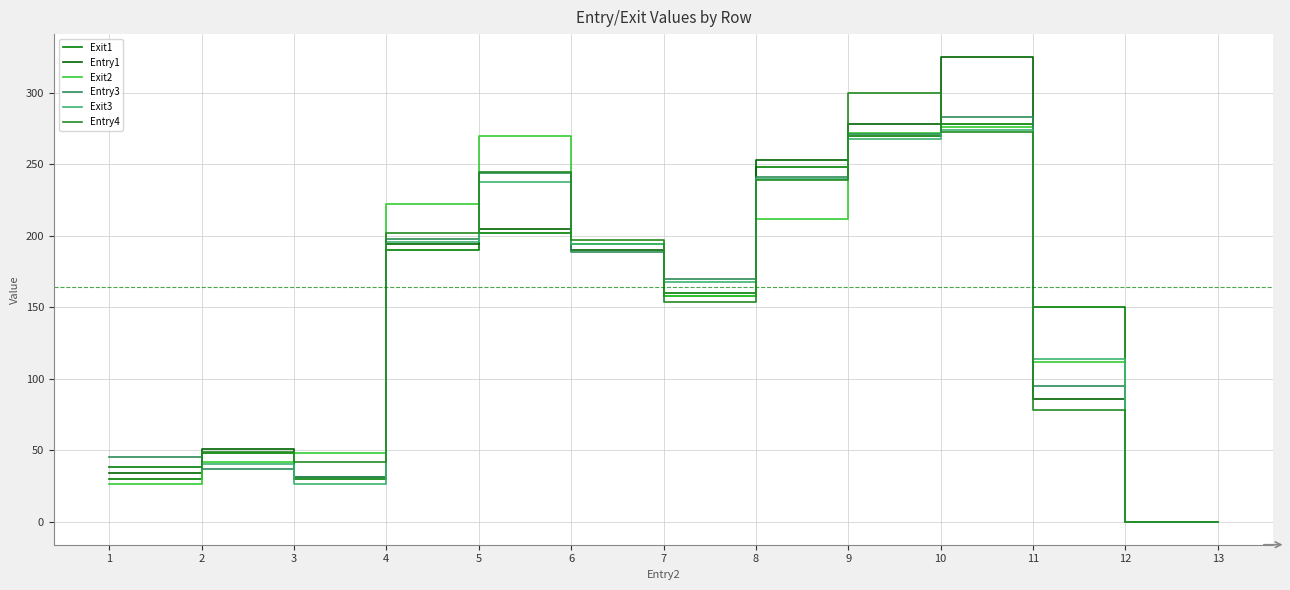

Which series has the largest range (max minus min)?

Entry1